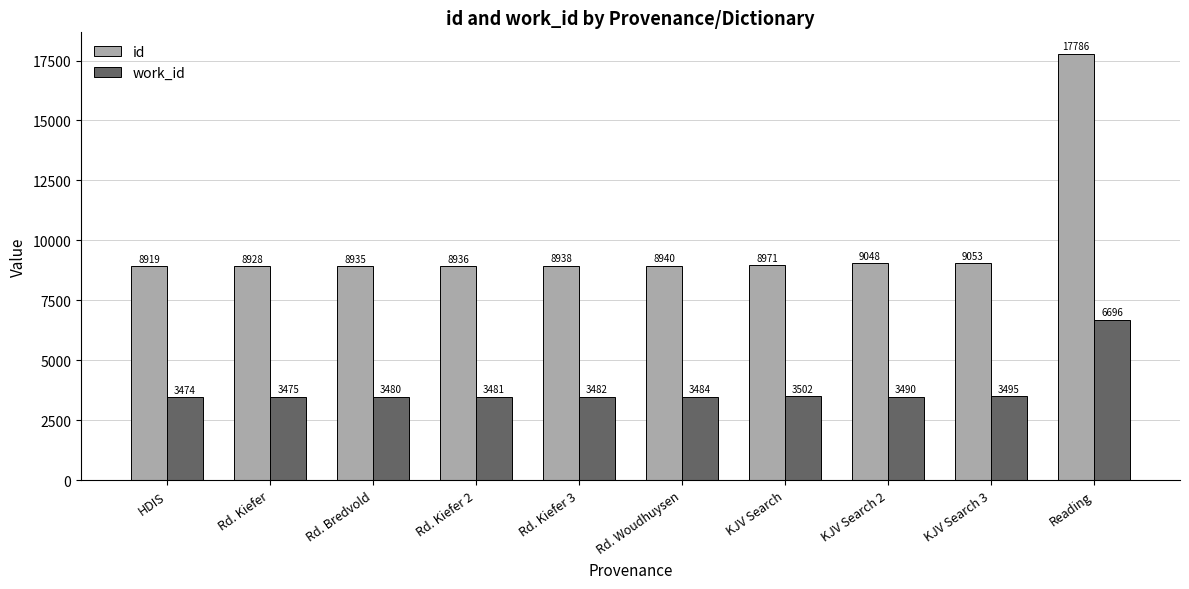

What are all the series names shown in the legend?

id, work_id